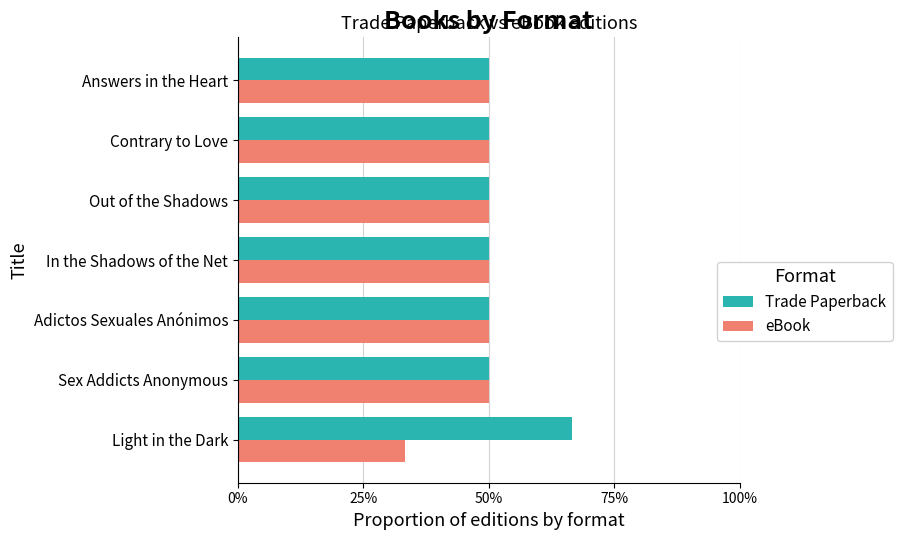

Which series has the largest range (max minus min)?

eBook